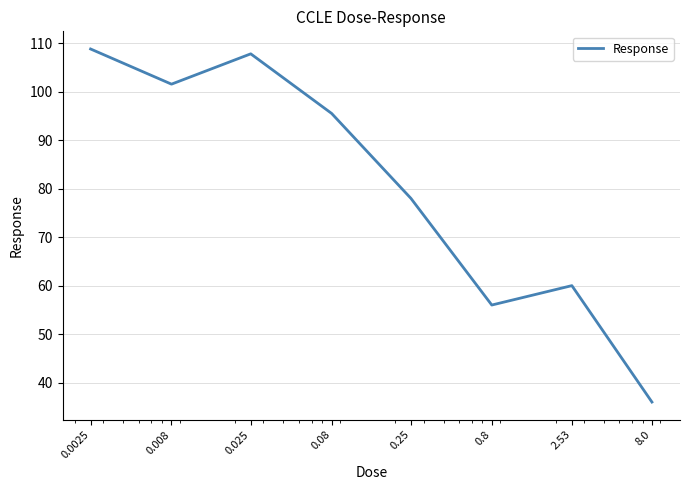

What is the average value?

80.5